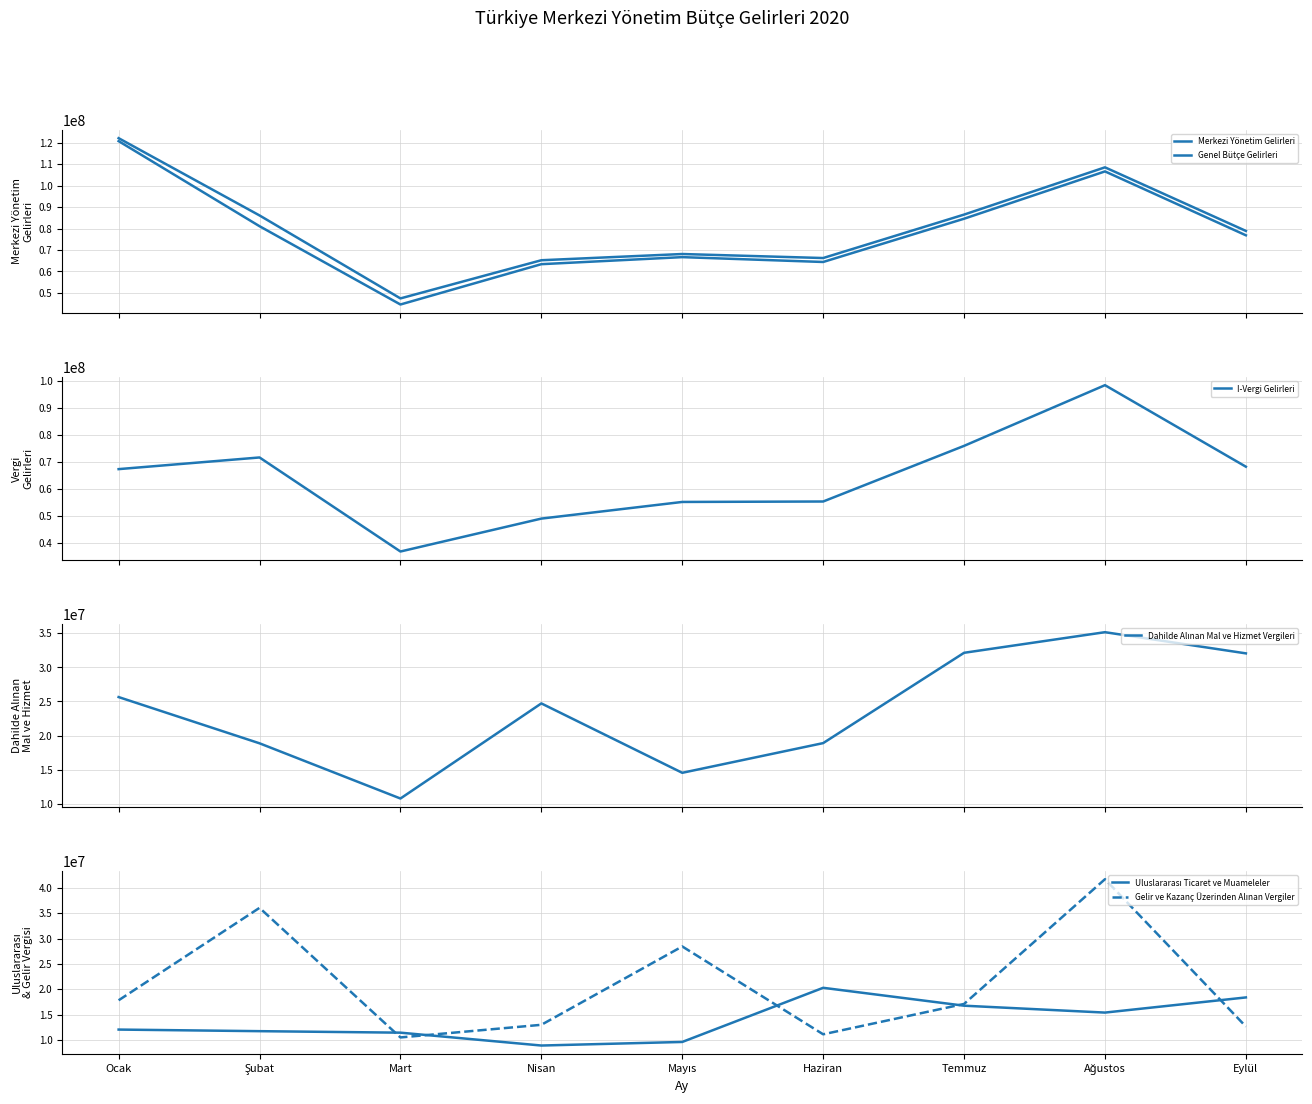

What is the difference between the maximum and minimum values in the Genel Bütçe Gelirleri series?

76187554